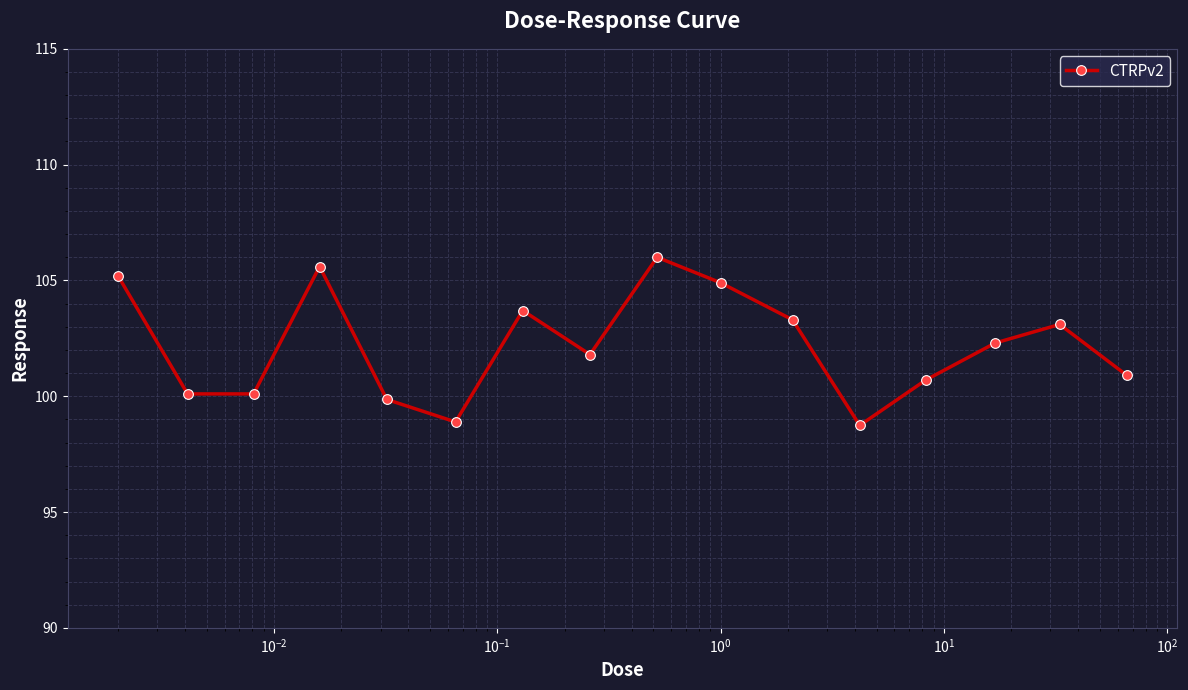

What is the average value?

102.2